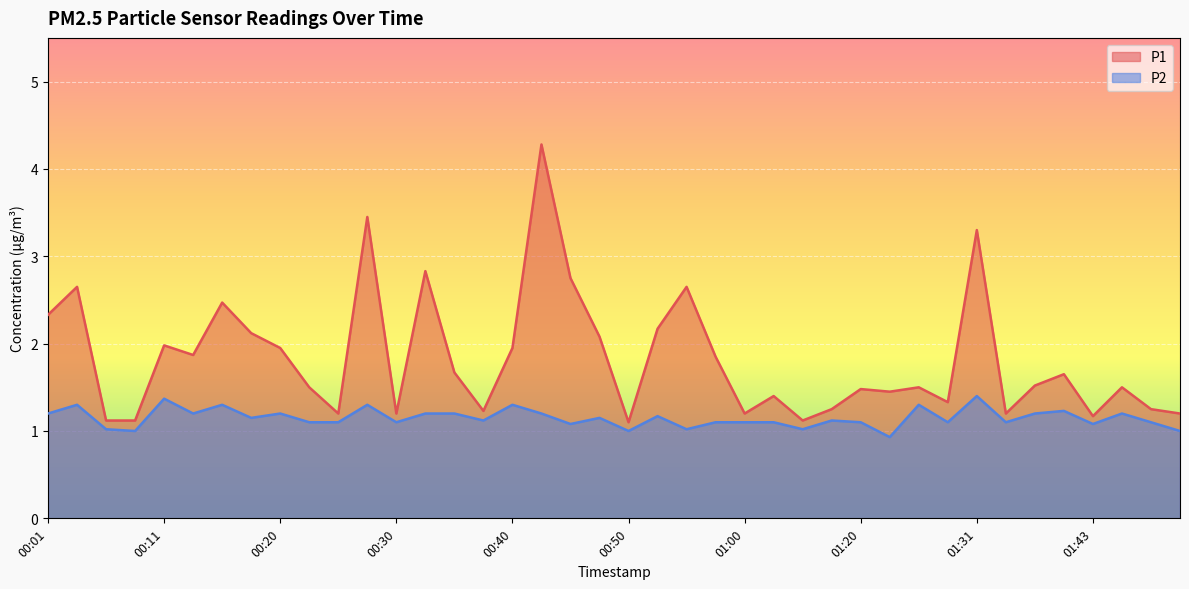

What is the sum of all P2 values?

46.0